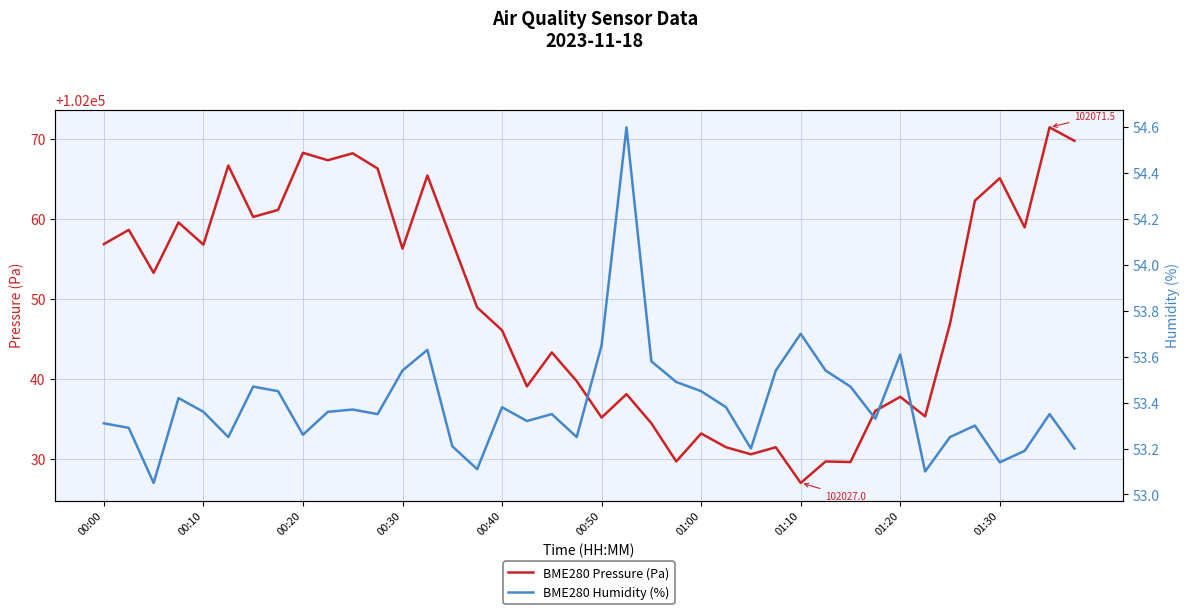

What is the maximum value shown in the chart?

102071.5